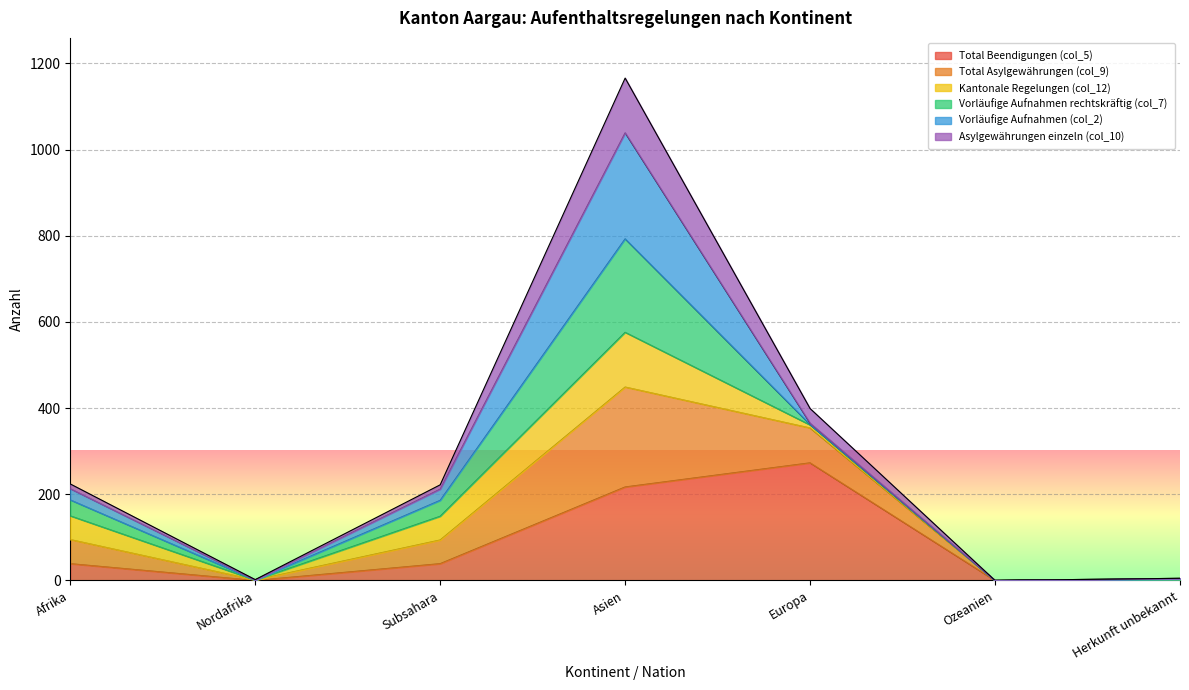

Which category has the highest value in the Total Beendigungen (col_5) series?

Europa